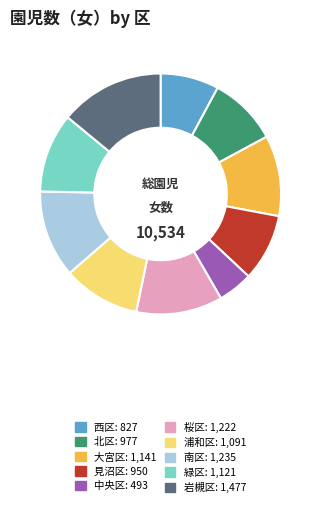

Is the sum of 大宮区 and 桜区 greater than half?

No